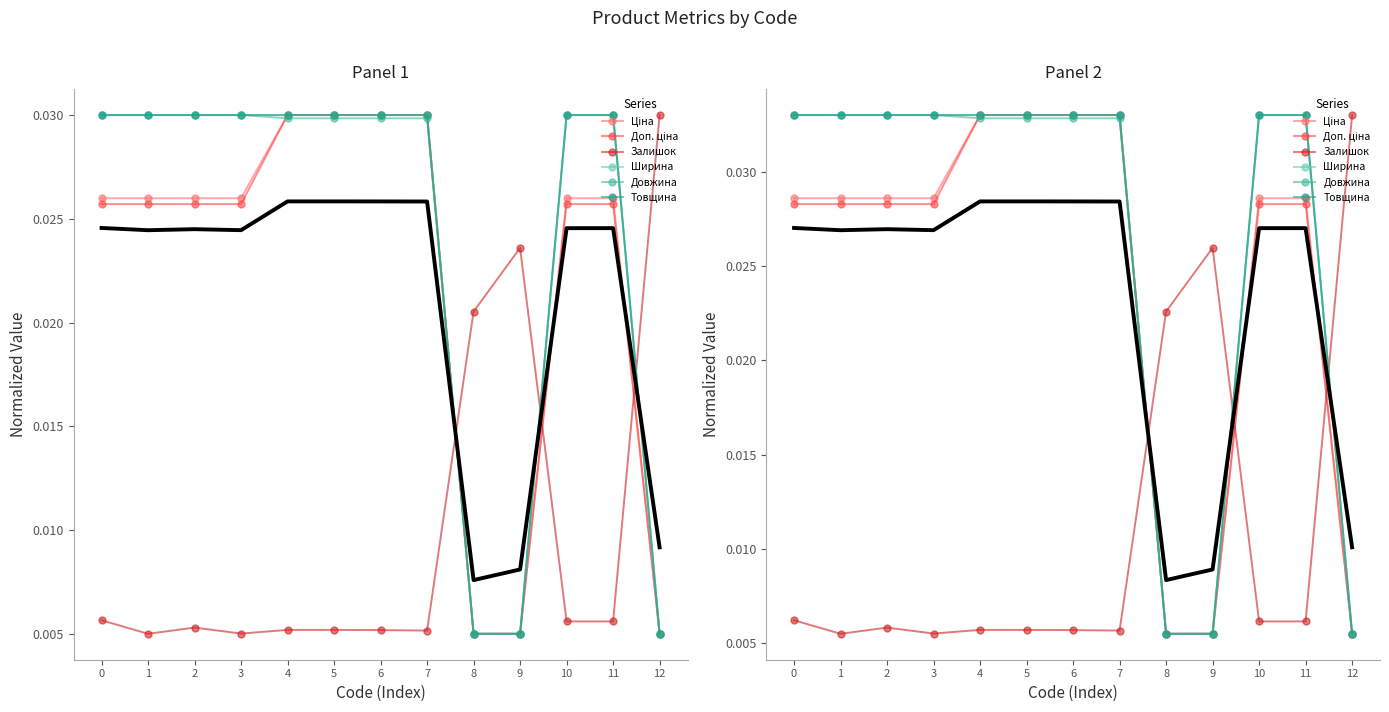

Rank the series at 5 from highest to lowest value.

Ціна, Доп. ціна, Ширина, Товщина, Довжина, Залишок